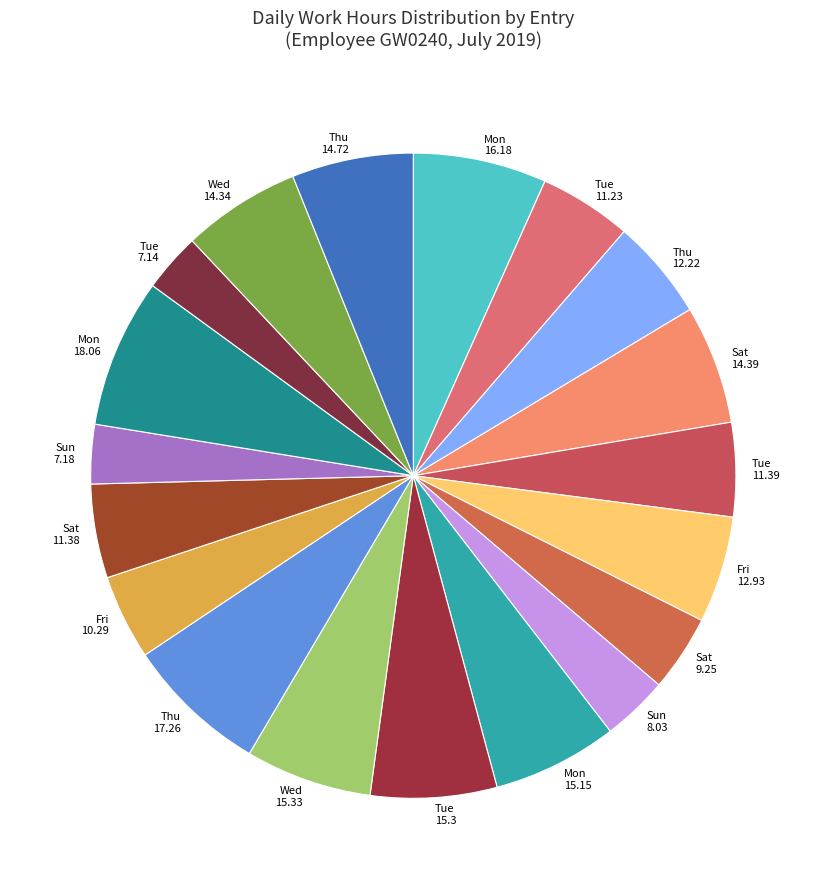

Is it true that Sat 14.39 is 6% of the pie?

True